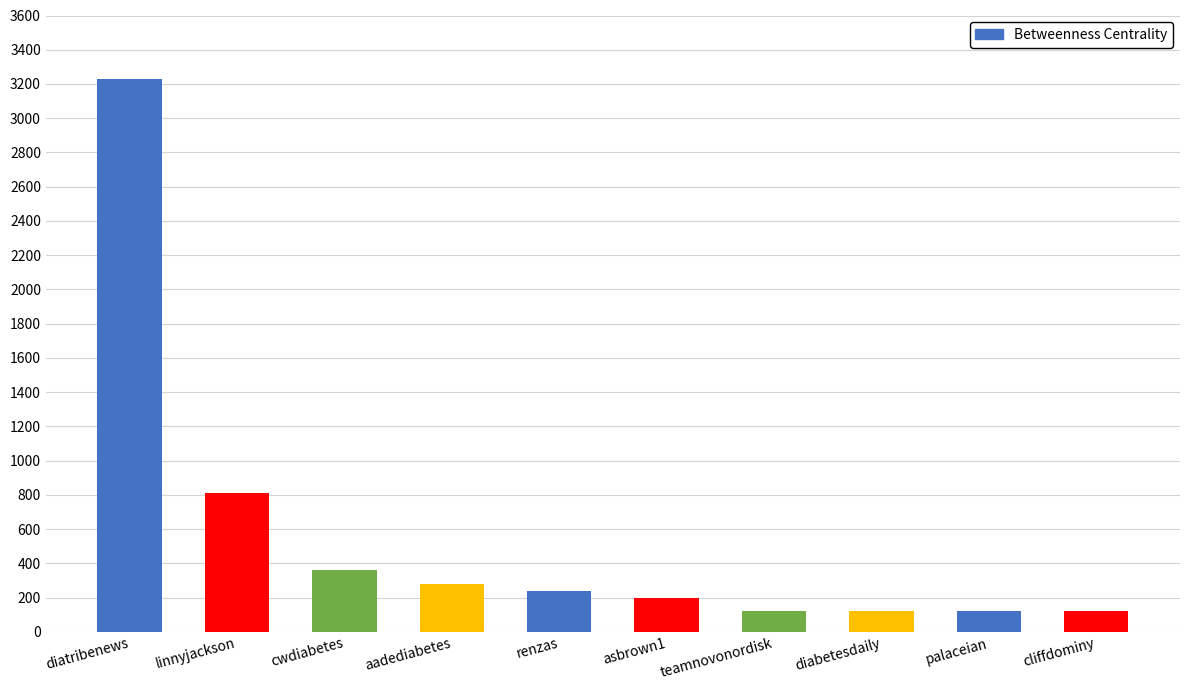

Reading left to right, transcribe all the data shown in this chart.

diatribenews=3227.3	linnyjackson=812.7	cwdiabetes=362.0	aadediabetes=280.3	renzas=240.0	asbrown1=199.7	teamnovonordisk=120.0	diabetesdaily=120.0	palaceian=120.0	cliffdominy=120.0